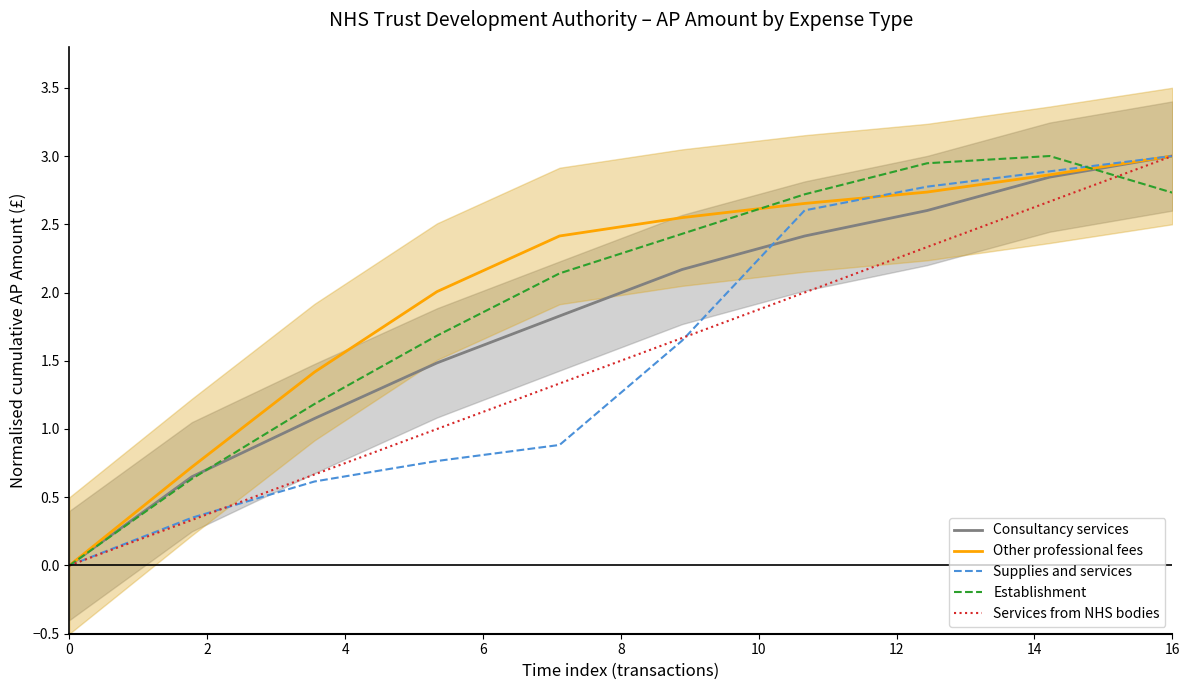

At which label does Services from NHS bodies reach its peak?

16